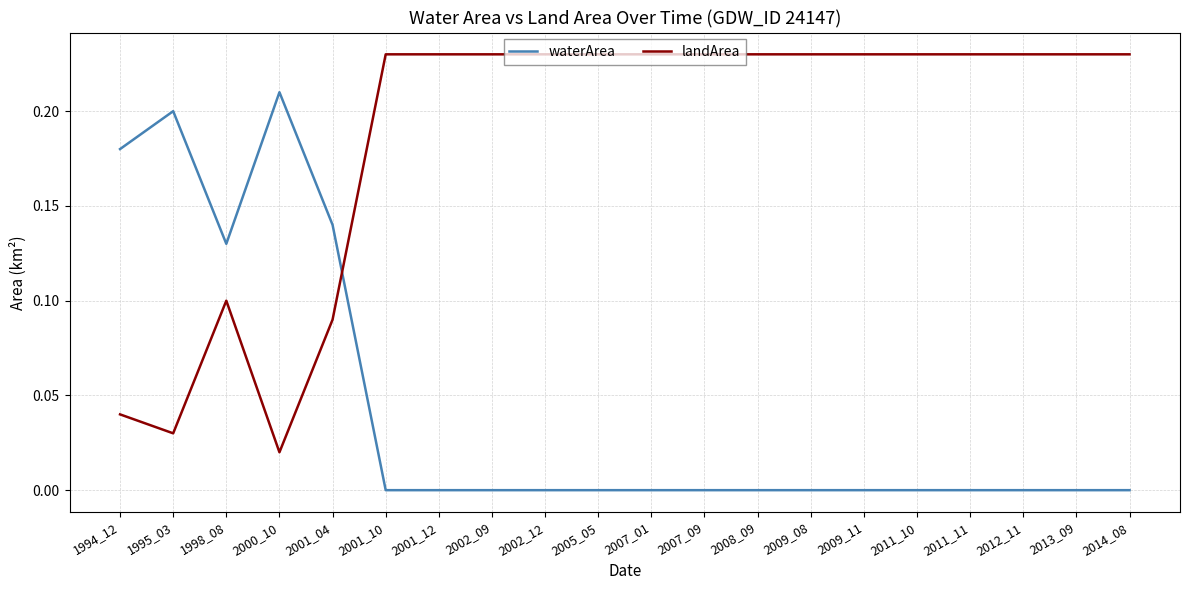

Where is the first local maximum for waterArea?

1995_03